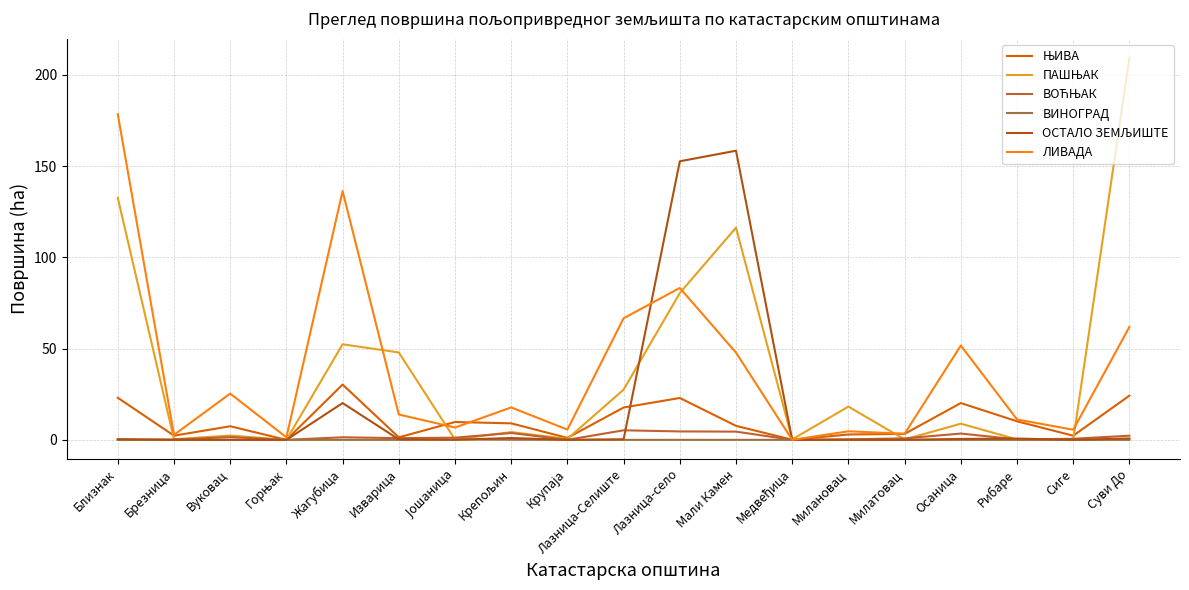

At which category does ОСТАЛО ЗЕМЉИШТЕ reach its first local peak?

Вуковац